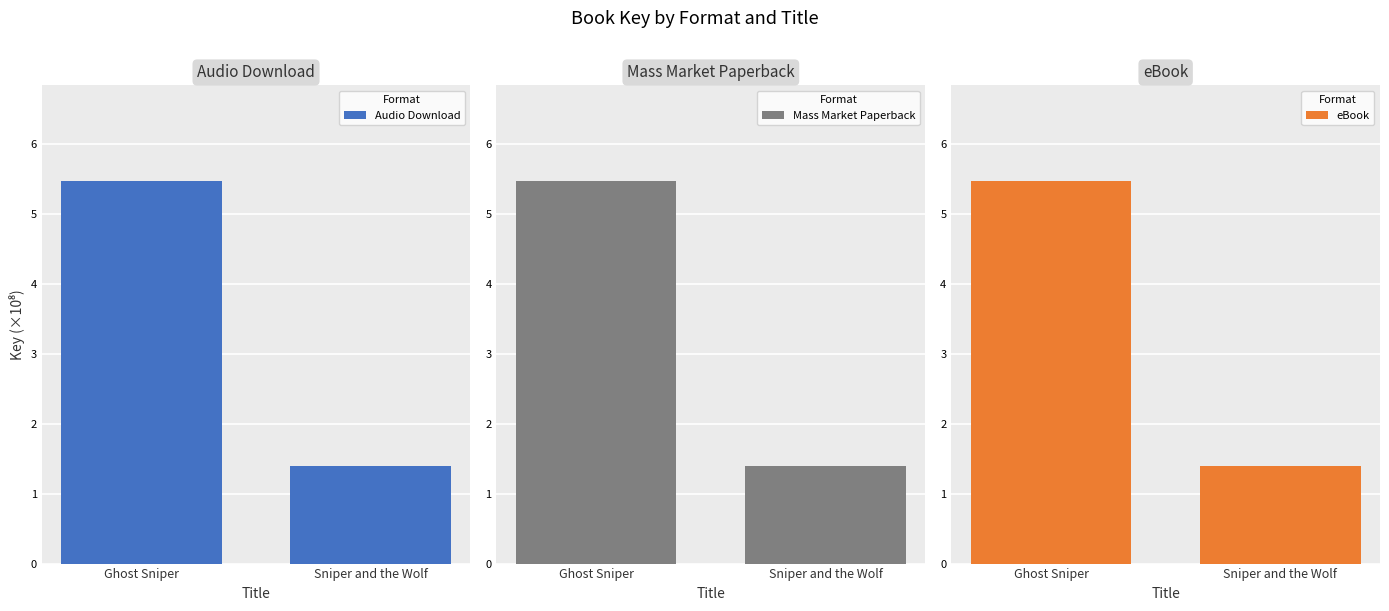

How many groups of bars are there?

2